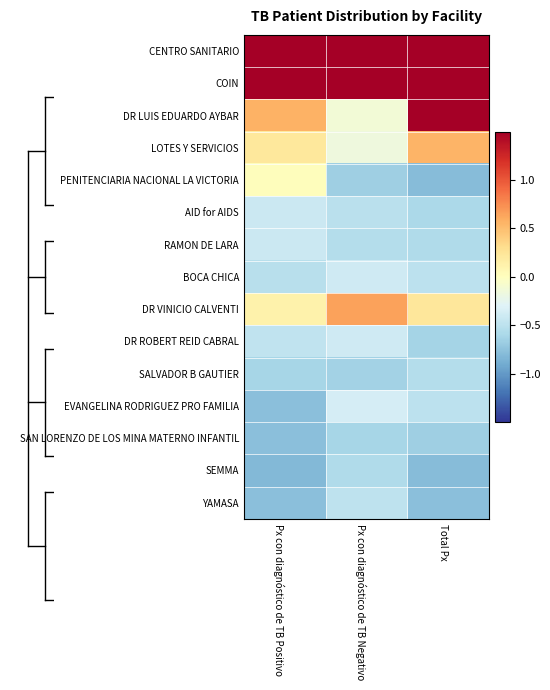

Rank the series by their maximum value, from lowest to highest.

SAN LORENZO DE LOS MINA MATERNO INFANTIL, SEMMA, SALVADOR B GAUTIER, YAMASA, AID for AIDS, RAMON DE LARA, BOCA CHICA, DR ROBERT REID CABRAL, EVANGELINA RODRIGUEZ PRO FAMILIA, PENITENCIARIA NACIONAL LA VICTORIA, LOTES Y SERVICIOS, DR VINICIO CALVENTI, CENTRO SANITARIO, COIN, DR LUIS EDUARDO AYBAR